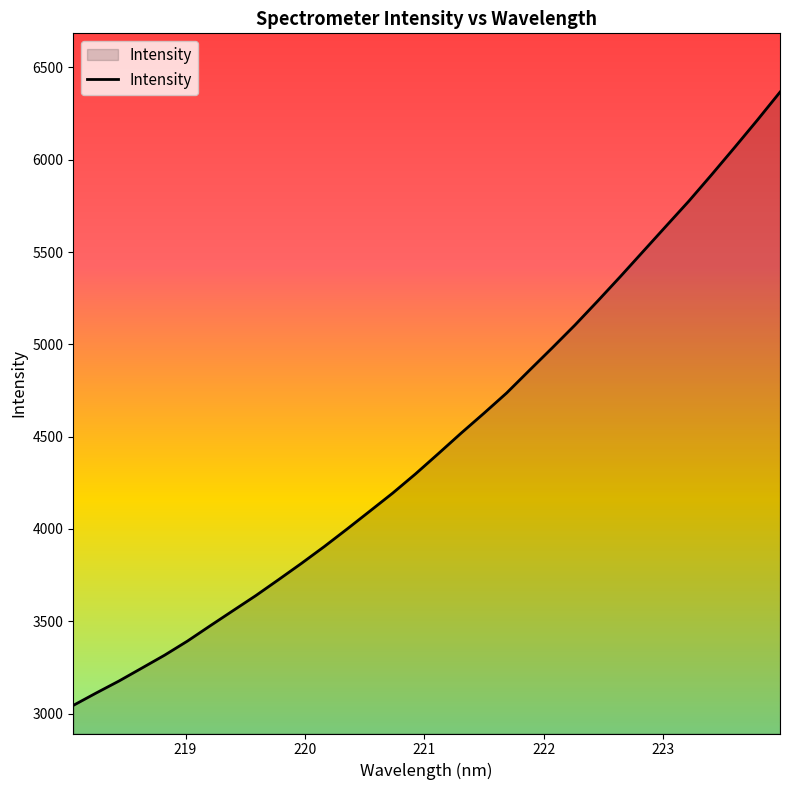

What is the greatest value displayed?

6366.0